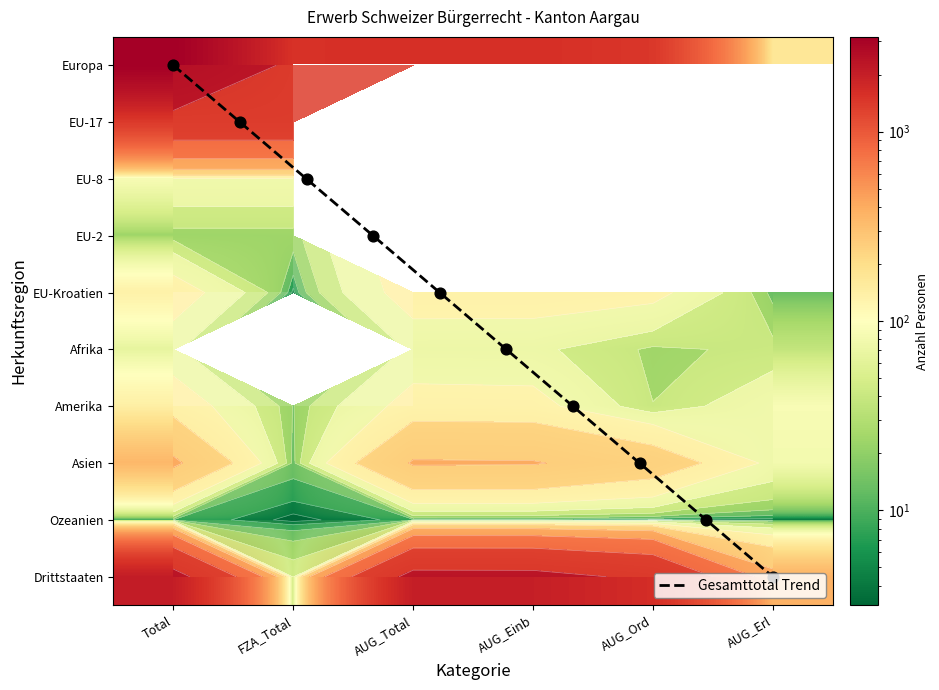

Rank the series by their maximum value, from highest to lowest.

Europa, Drittstaaten, EU-17, Asien, Amerika, EU-Kroatien, EU-8, Afrika, EU-2, Ozeanien